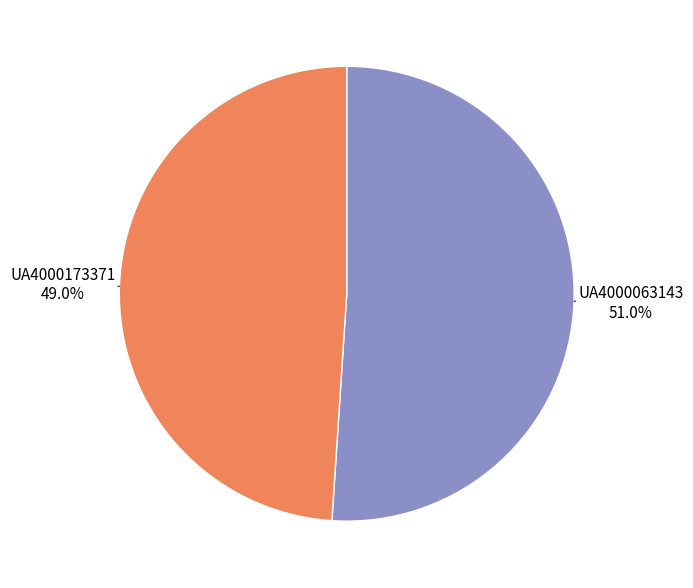

Which slice is the smallest?

UA4000173371